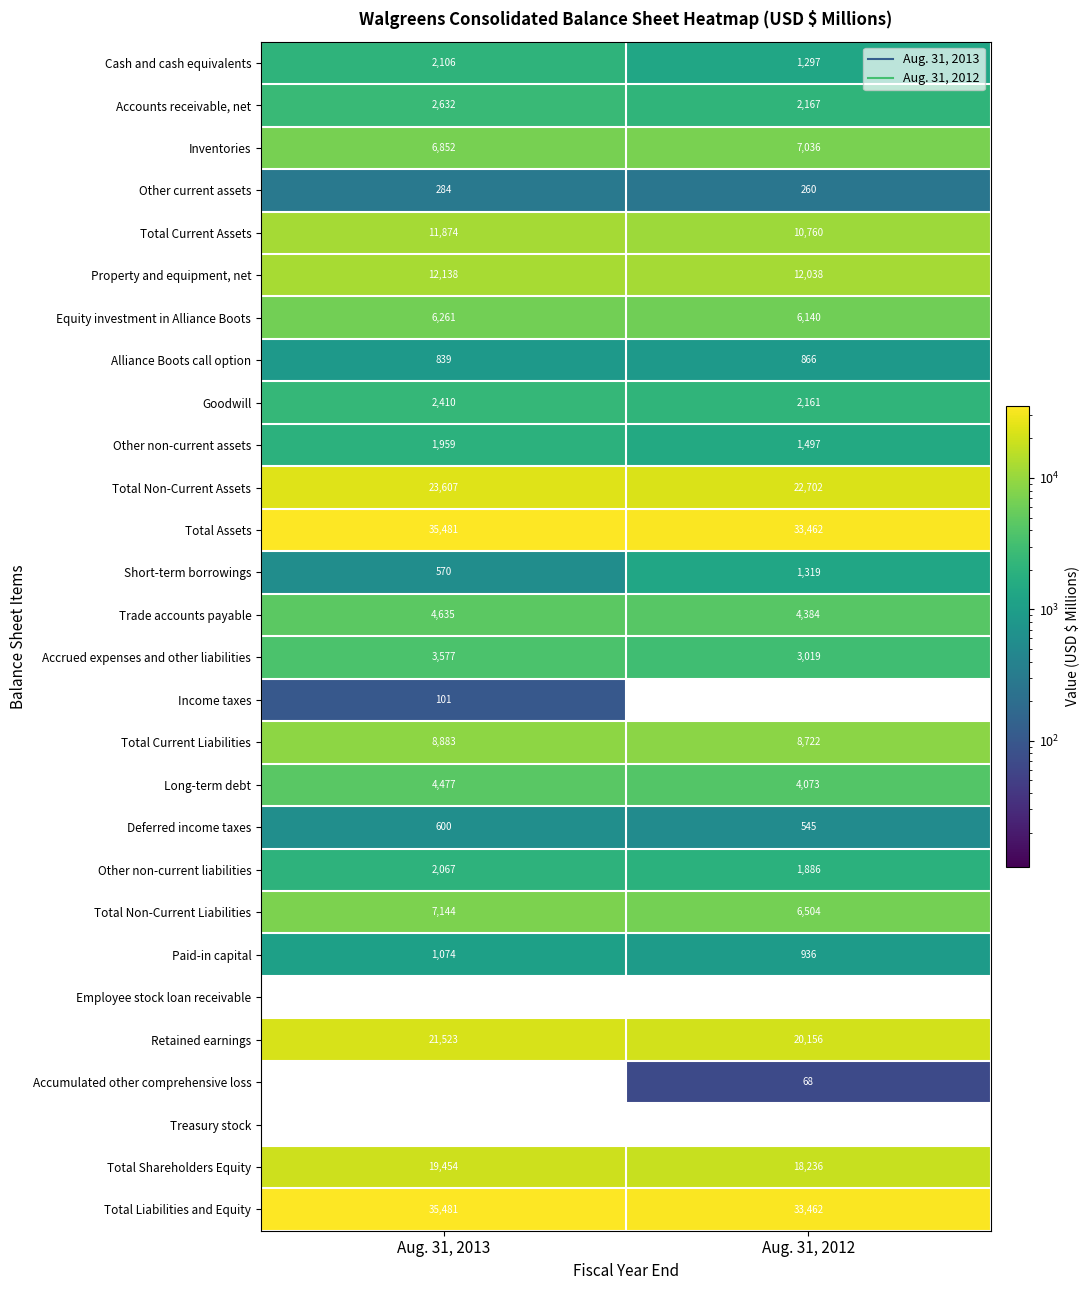

True or false: Other non-current assets has a value of 2584 at Aug. 31, 2013.

False